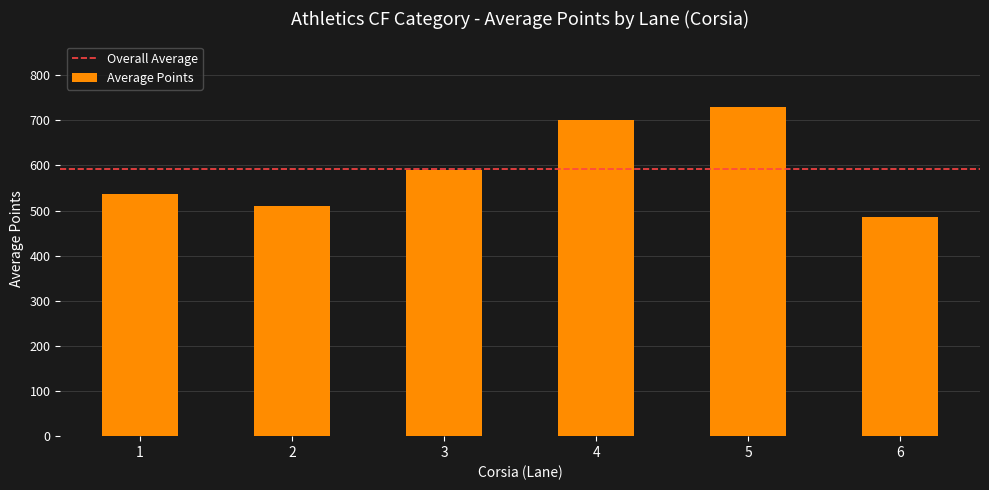

Read the value at 1.

536